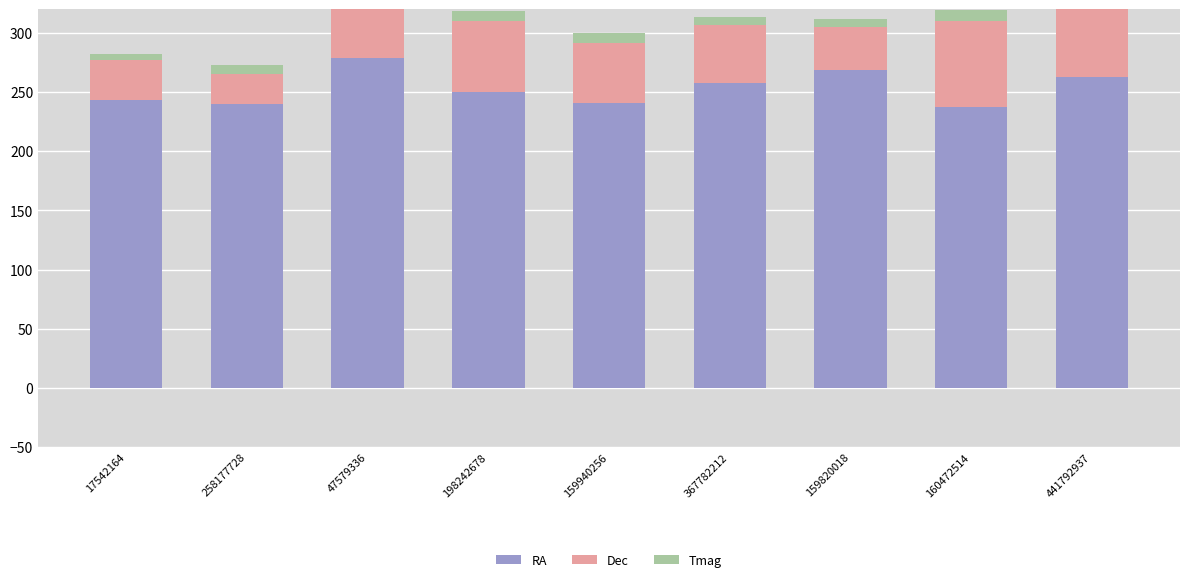

Is the value of RA at 159940256 greater than the value of Dec at 160472514?

Yes